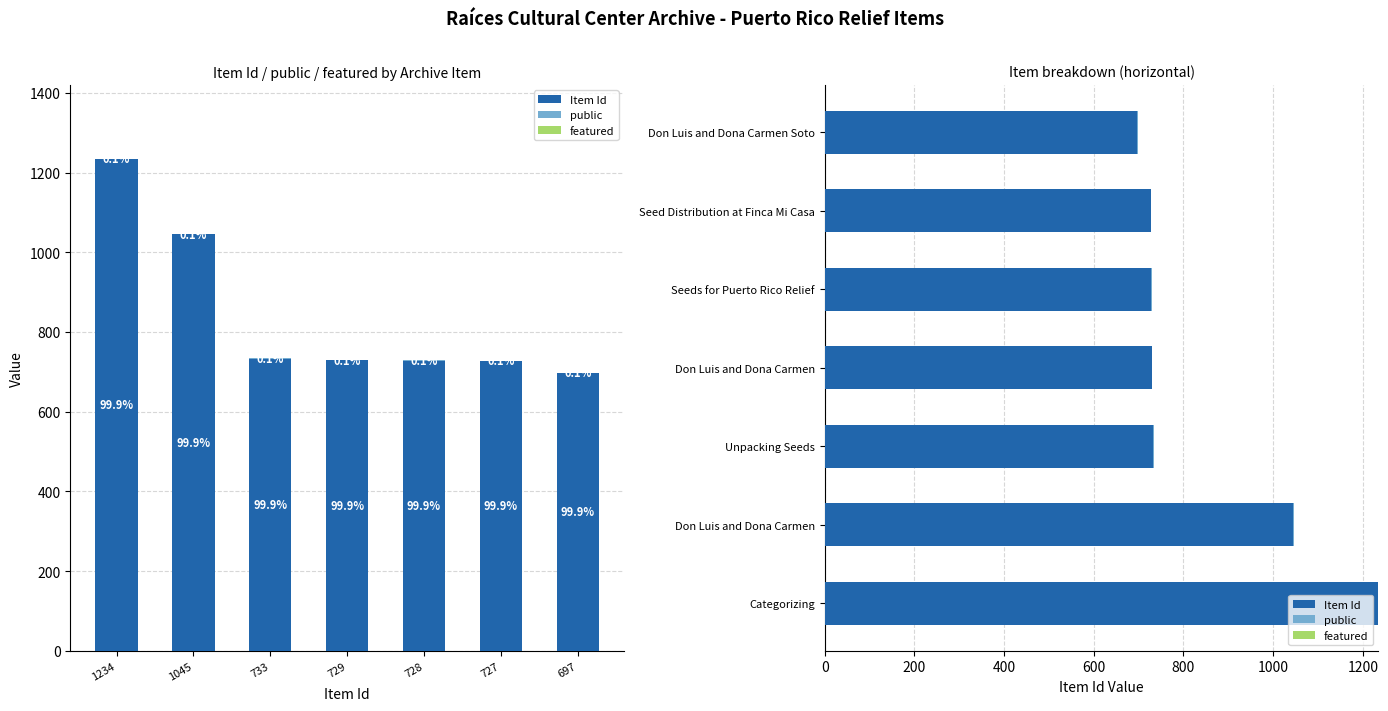

Is the value of Item Id at 697 greater than the value of public at 1045?

Yes